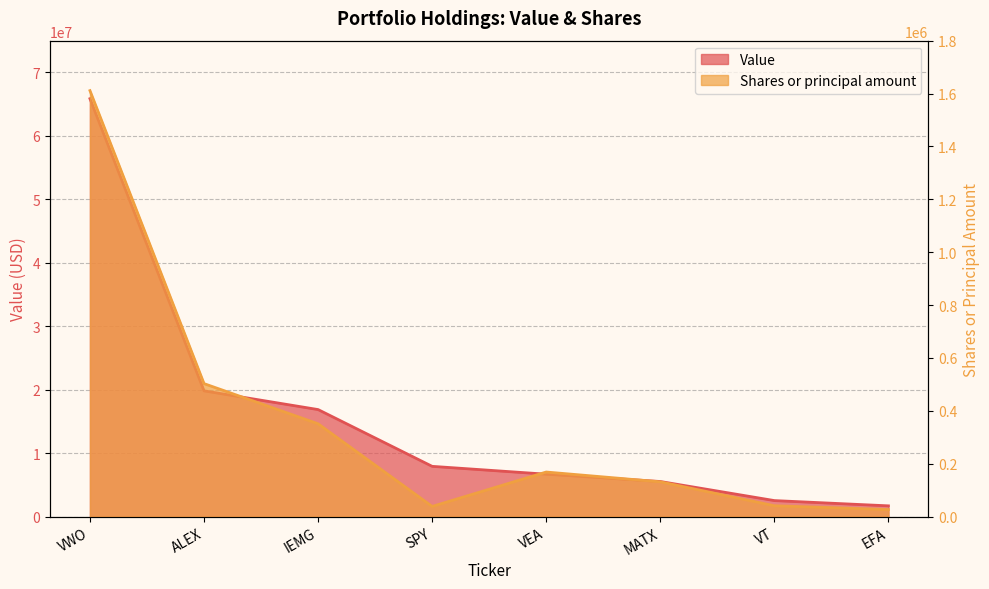

How many data points in Value are above 7920000?

3